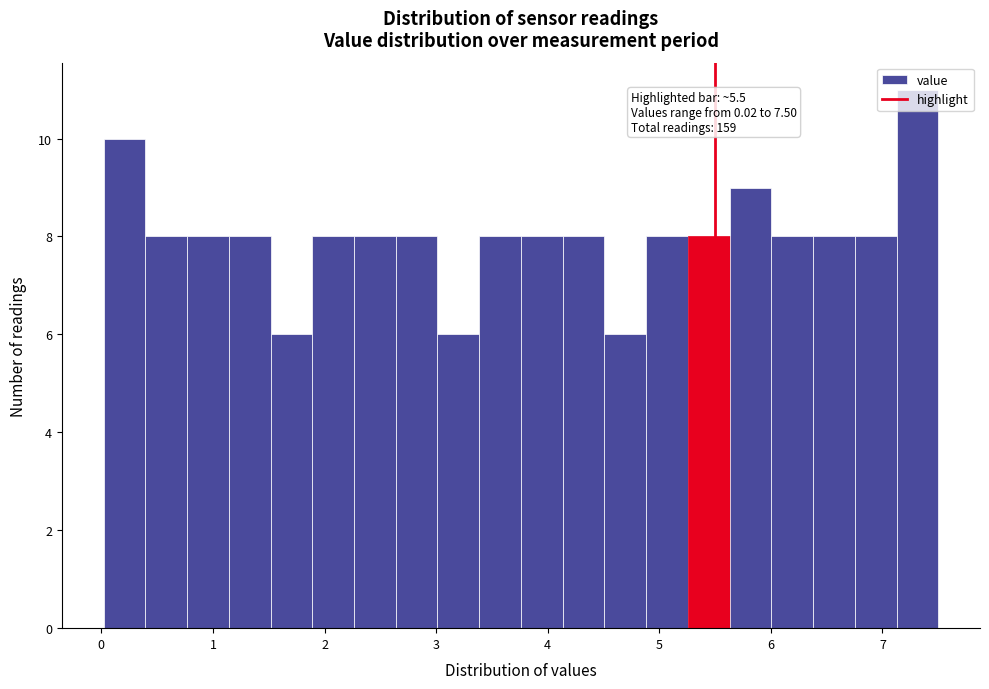

Around what value on the x-axis is the tallest bar? Give the approximate position of its centre, as read against the axis.

7.3